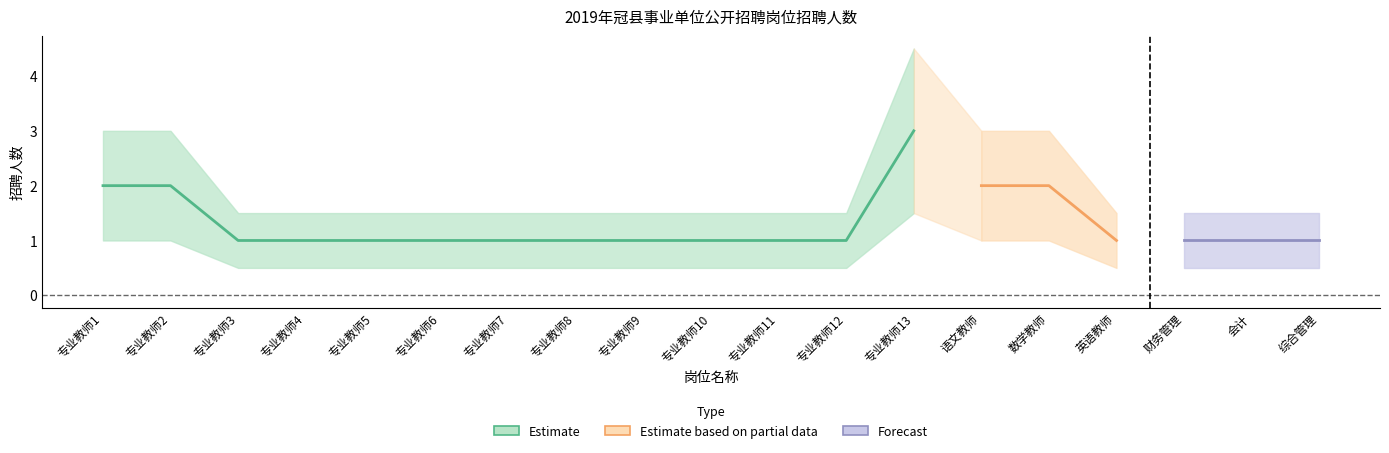

What is the difference between the second highest and minimum values in the 招聘人数 series?

1.0